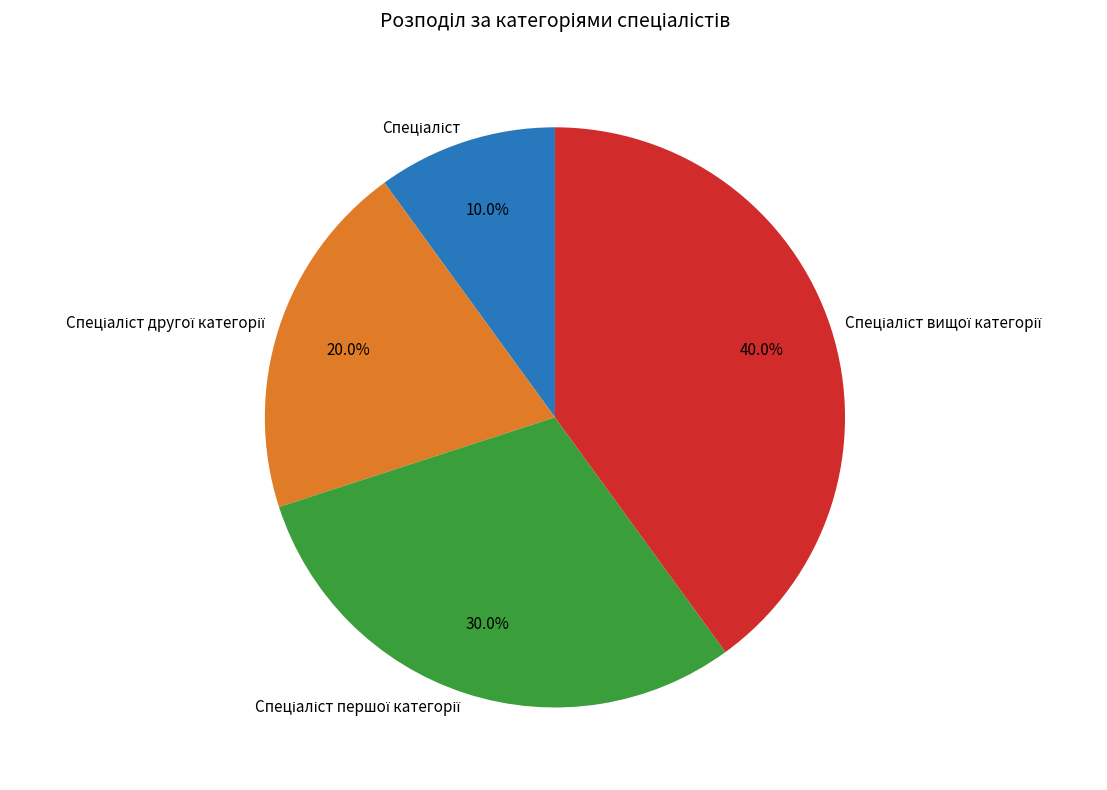

Is there any slice that represents more than half of the pie?

No